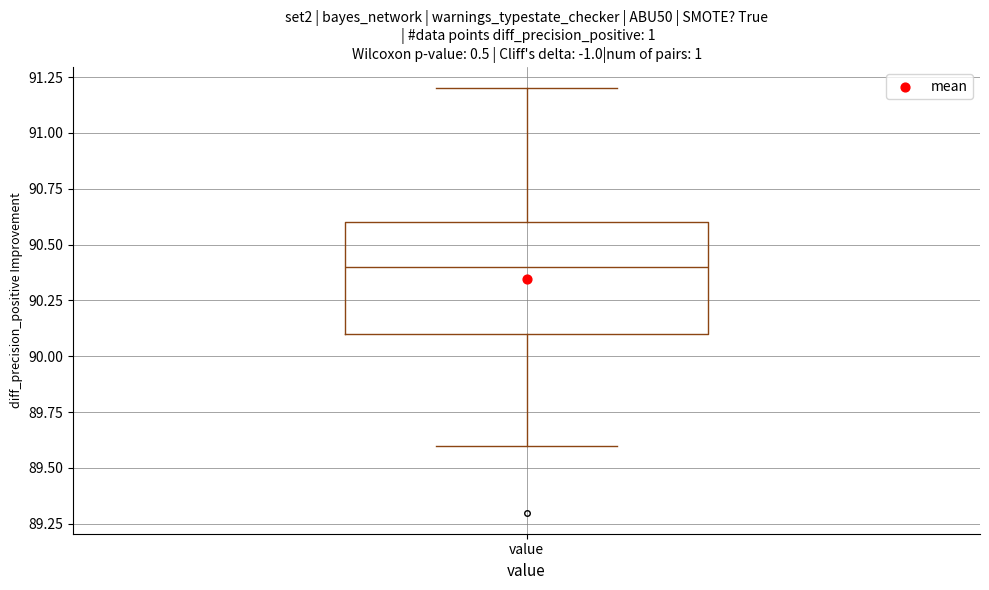

Read this box plot against the y-axis: the position of the median line, the range covered by the box, and the ends of both whiskers. The values are not printed on the chart, so give them approximately, as read against the axis.

median 90.4, box 90.1 to 90.6, whiskers 89.6 to 91.2